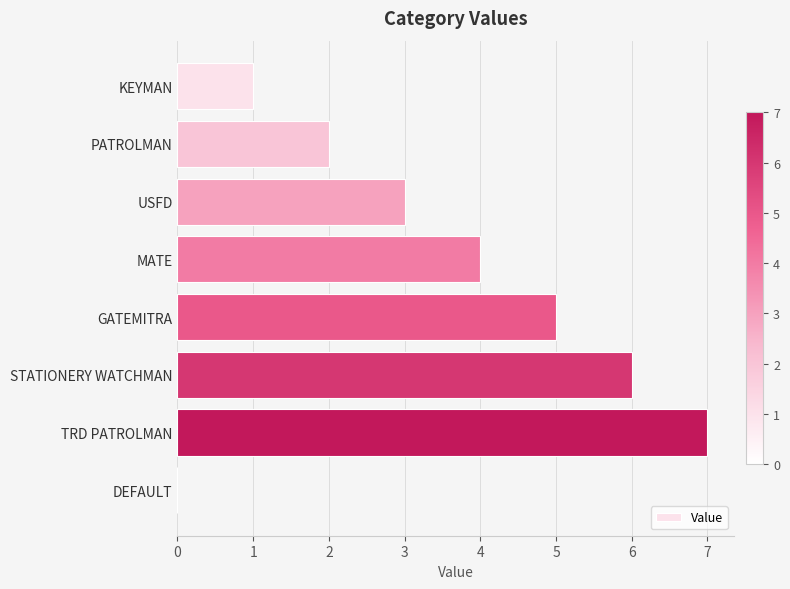

Count the values in the range 2 to 6.

5